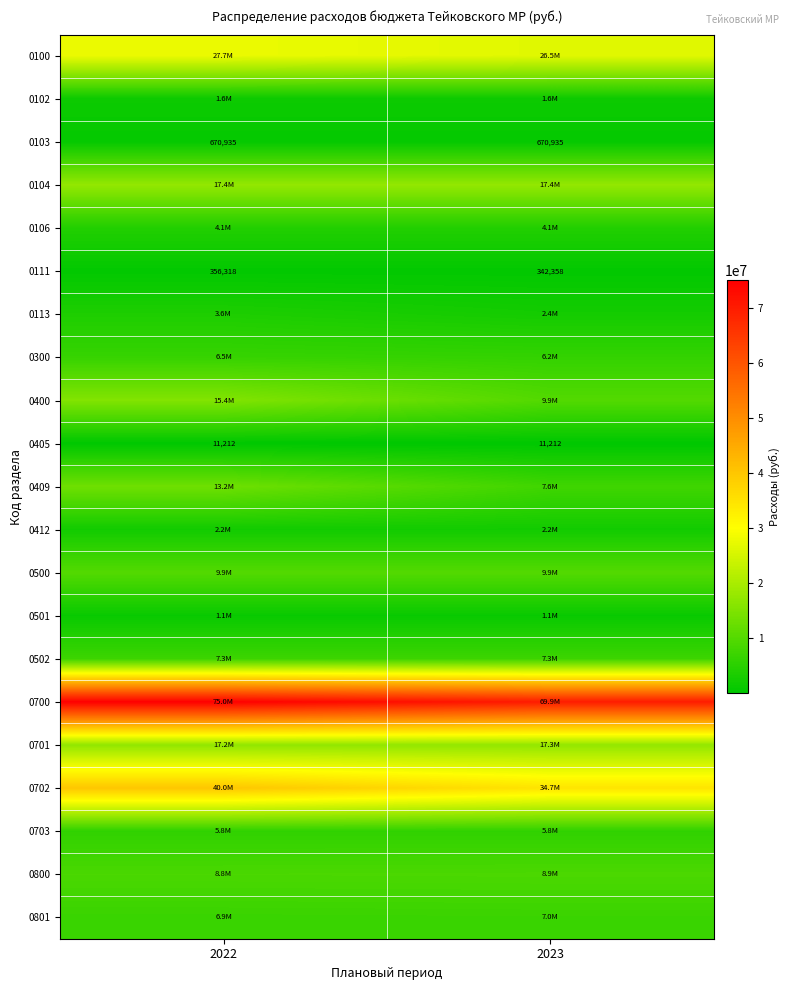

At which label is 0700 closest to 72439231?

2022